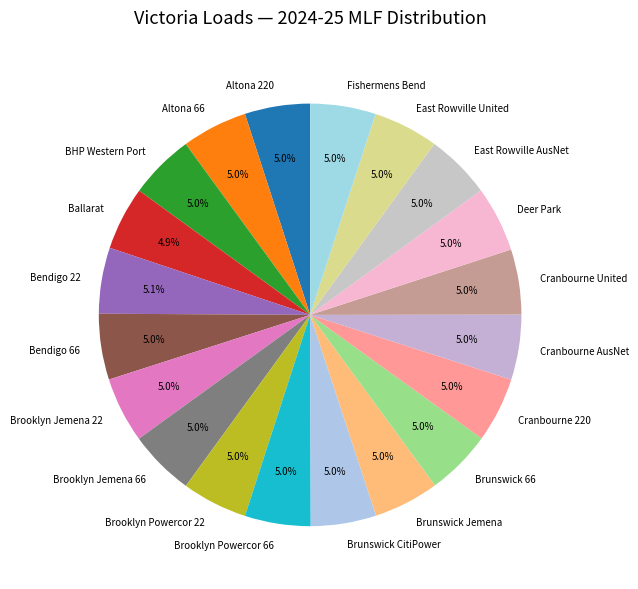

How much of the chart is everything except Bendigo 66?

95.0%